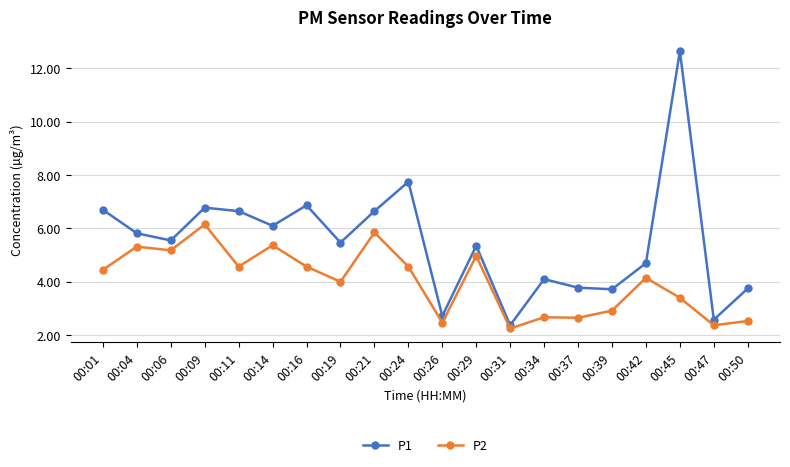

What is the value of the P2 point at the 8th from the left?

4.0